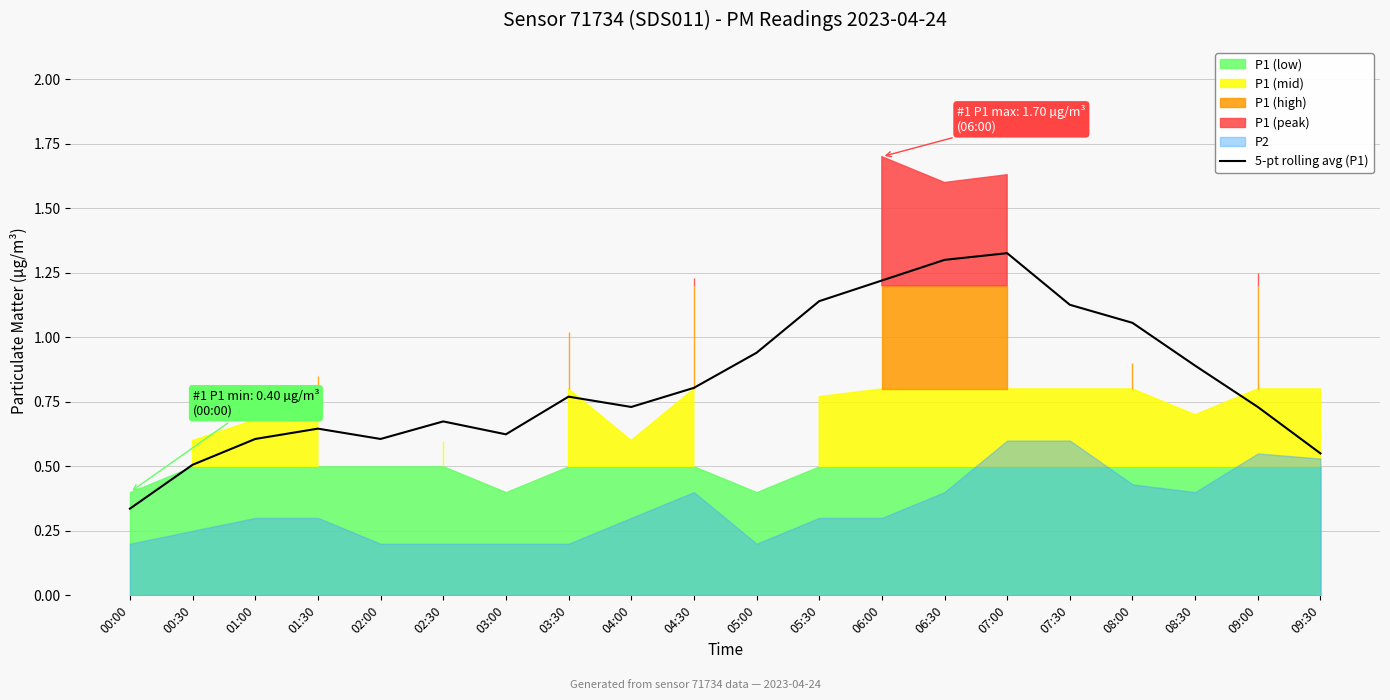

Reading left to right, what are all the values shown in this chart?

00:00=0.3	00:30=0.5	01:00=0.6	01:30=0.6	02:00=0.6	02:30=0.7	03:00=0.6	03:30=0.8	04:00=0.7	04:30=0.8	05:00=0.9	05:30=1.1	06:00=1.2	06:30=1.3	07:00=1.3	07:30=1.1	08:00=1.1	08:30=0.9	09:00=0.7	09:30=0.6